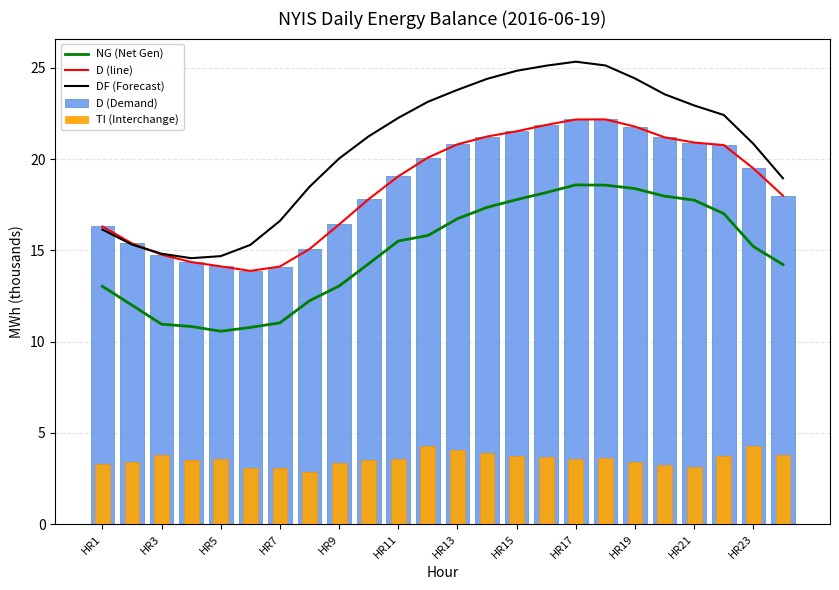

At HR7, list the series in order from smallest to largest.

TI (Interchange), NG (Net Gen), D (line), D (Demand), DF (Forecast)